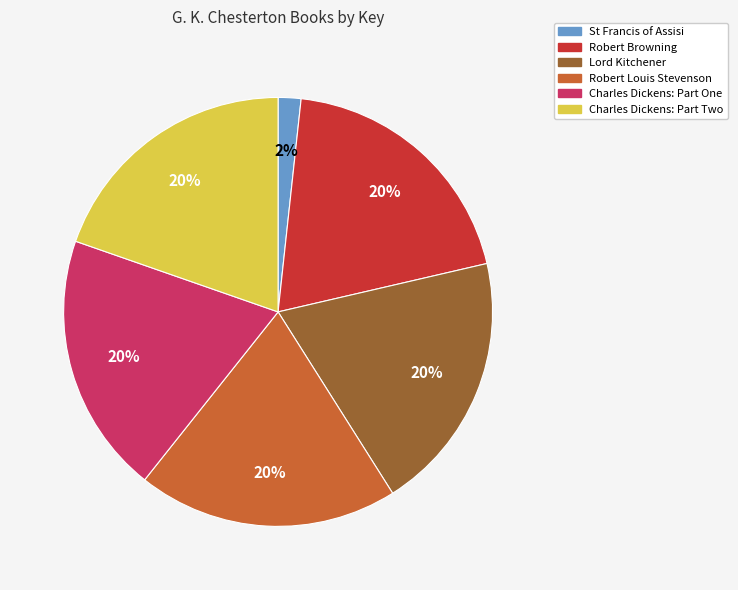

True or false: Lord Kitchener accounts for 25% of the total.

False